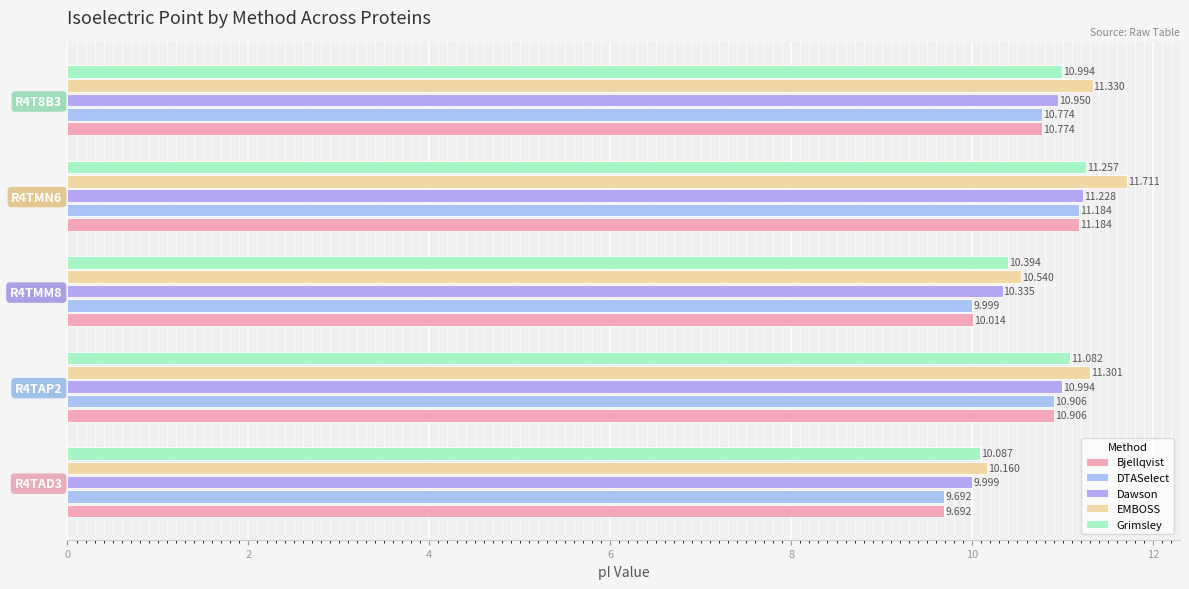

Reading left to right, list all the values displayed in this chart.

Bjellqvist: 9.7	10.9	10.0	11.2	10.8
DTASelect: 9.7	10.9	10.0	11.2	10.8
Dawson: 10.0	11.0	10.3	11.2	10.9
EMBOSS: 10.2	11.3	10.5	11.7	11.3
Grimsley: 10.1	11.1	10.4	11.3	11.0